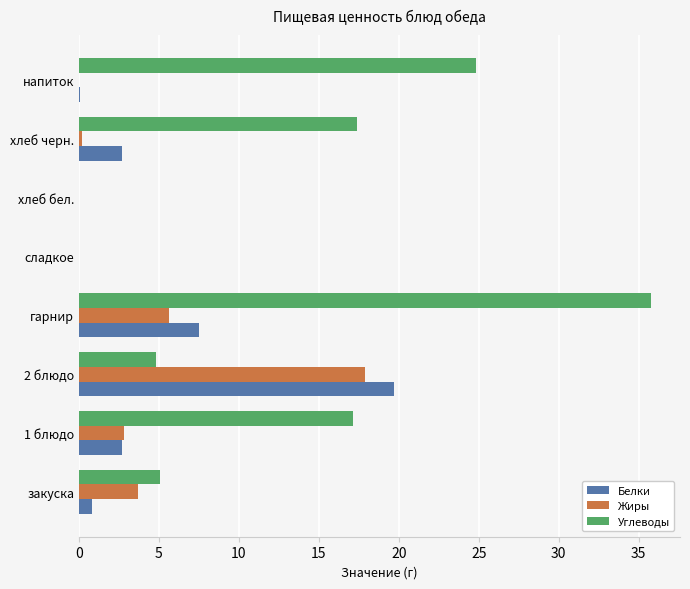

How many values in the Углеводы series exceed 17?

4